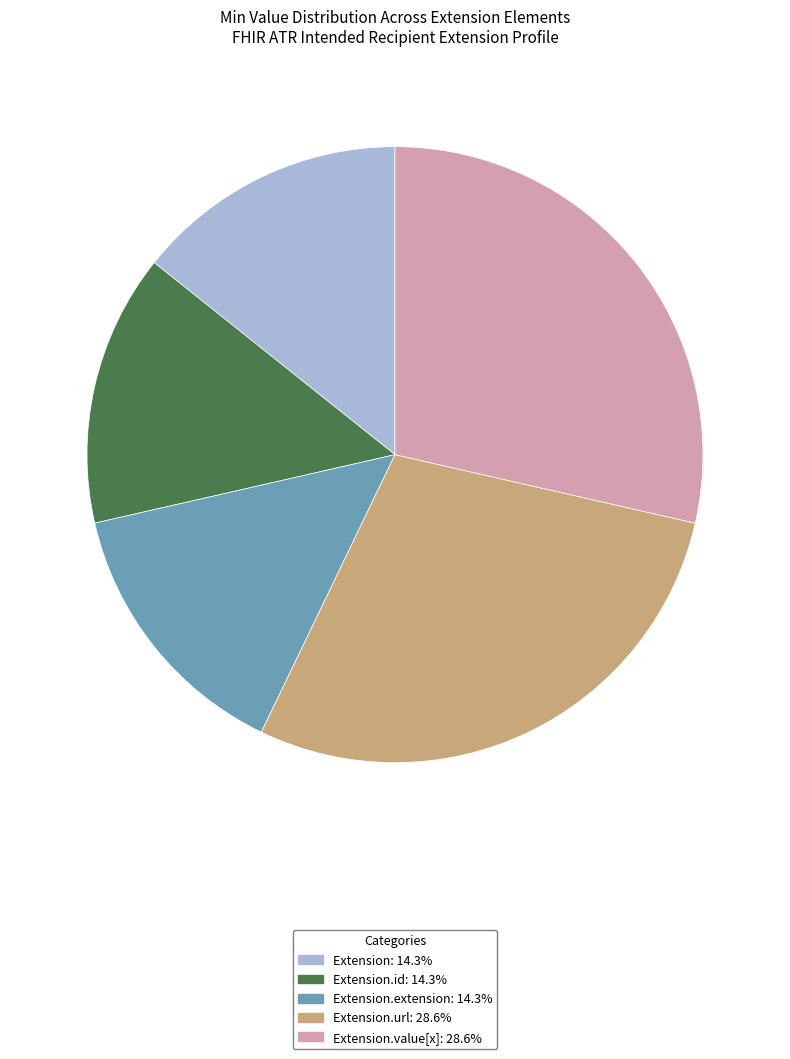

Is there any slice that represents more than half of the pie?

No